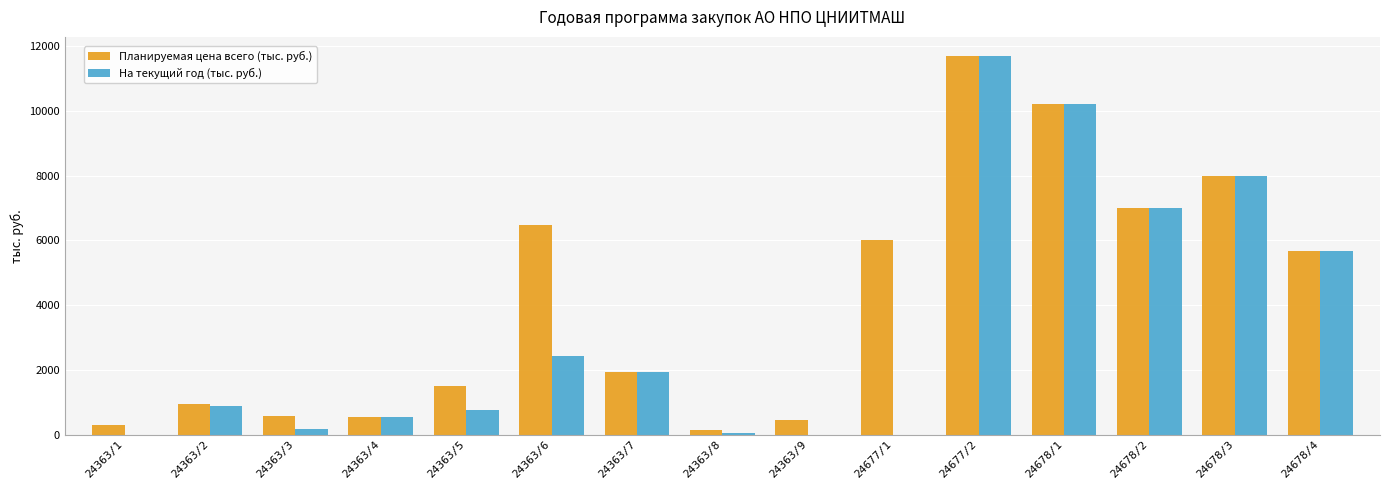

At which category is the sum across all series the highest?

24677/2